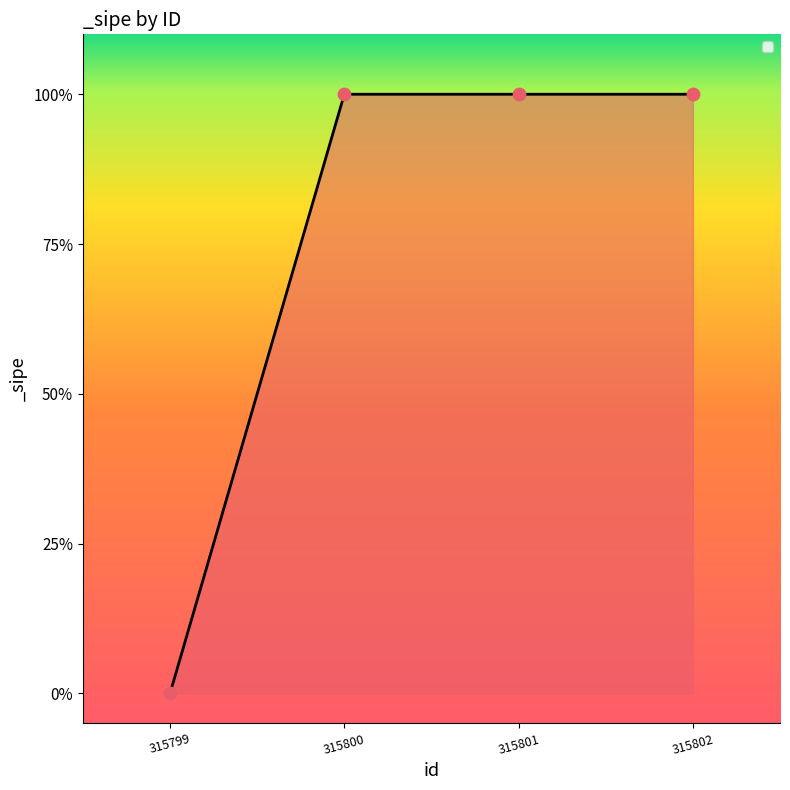

Which has a higher value, 315801 or 315799?

315801